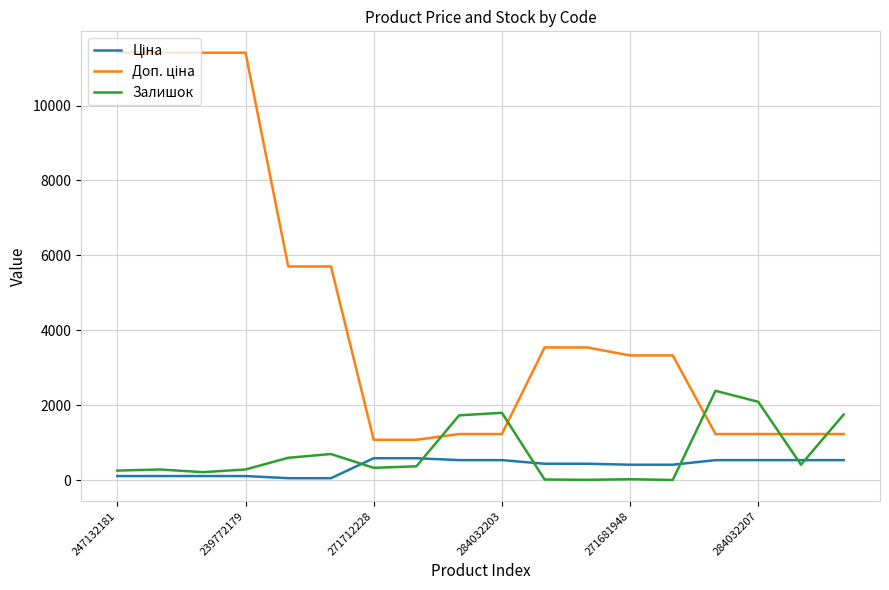

What is the difference between the maximum and minimum values in the Залишок series?

2378.0